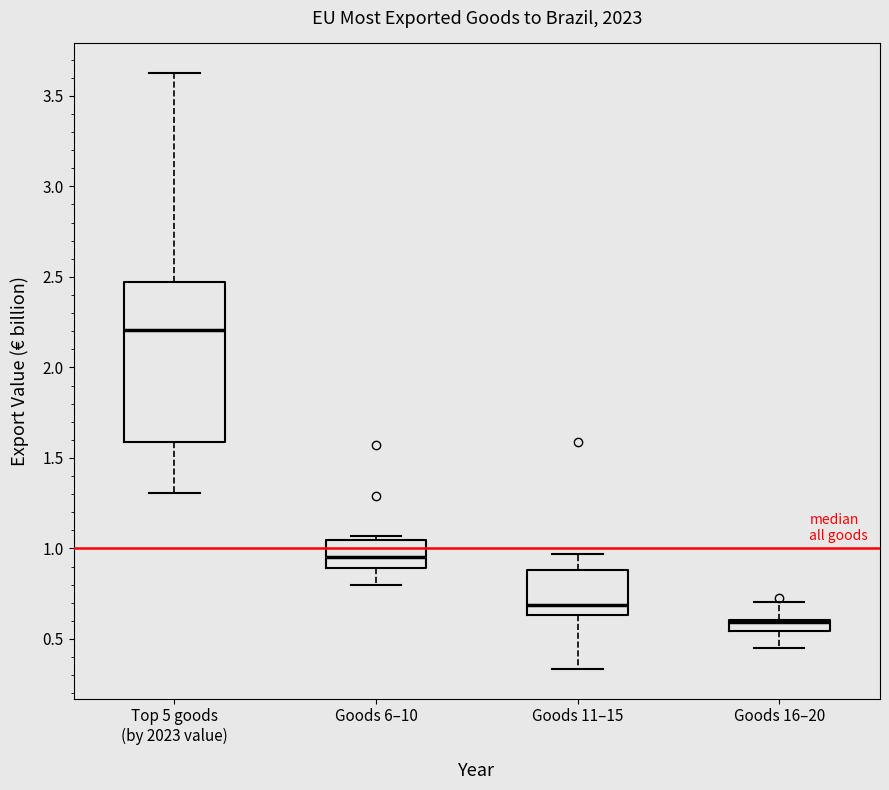

Where does the median line of the box for Goods 6–10 sit on the y-axis? The values are not printed on the chart, so give them approximately, as read against the axis.

0.95